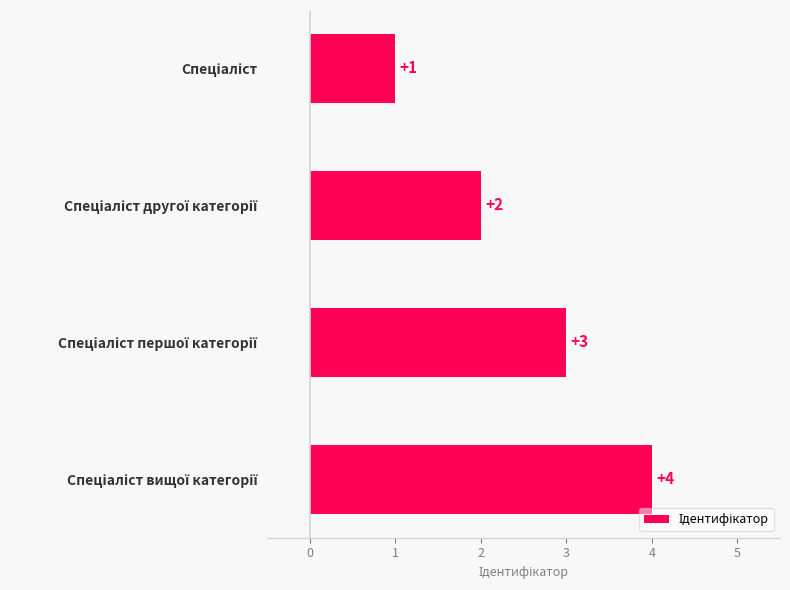

What is the value of the 1st bar from the top?

1